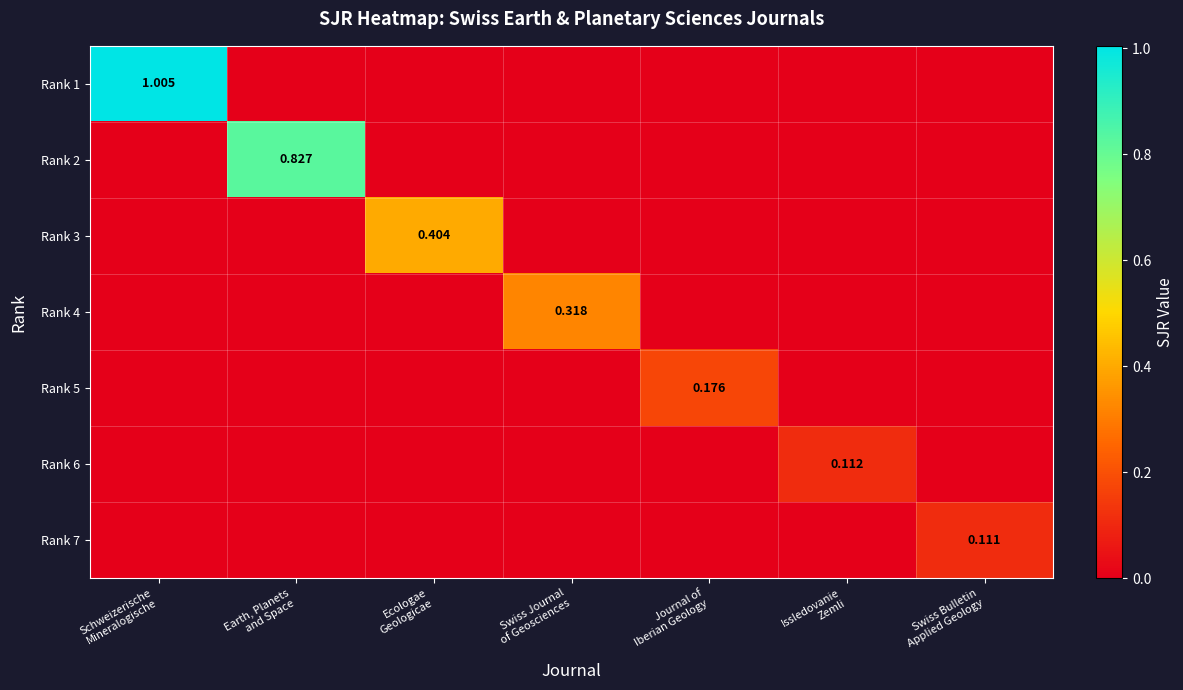

List the series in order of their peak value, highest first.

Rank 1, Rank 2, Rank 3, Rank 4, Rank 5, Rank 6, Rank 7